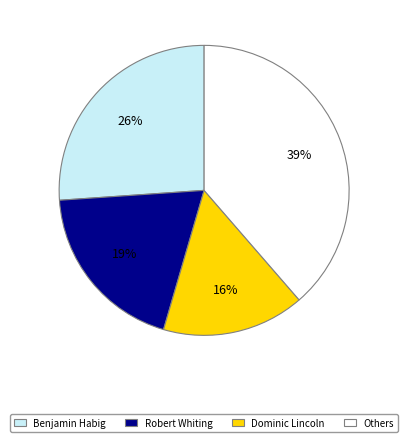

To the nearest percent, what is the difference between the largest and smallest slice percentages?

23%